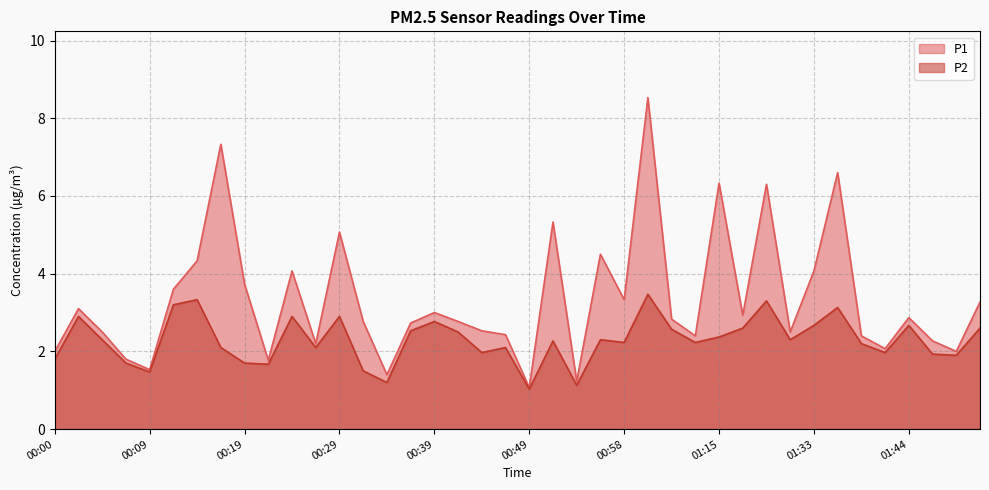

Does the chart display data point markers on the line(s)?

No